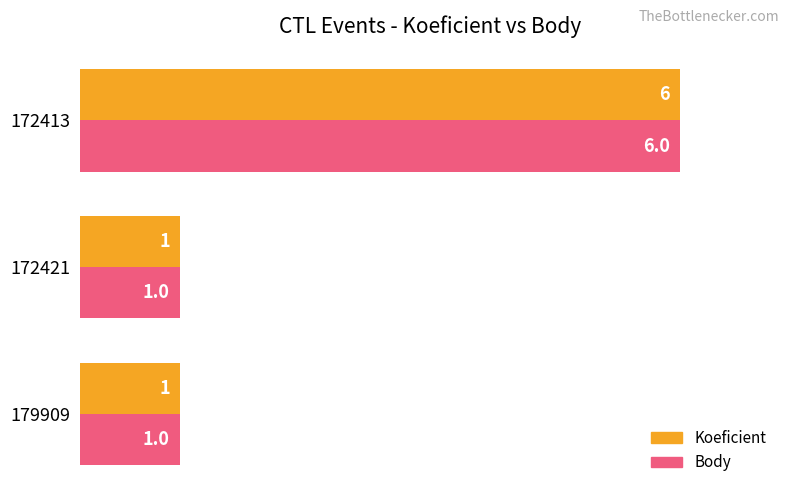

At which category is the sum across all series the highest?

172413